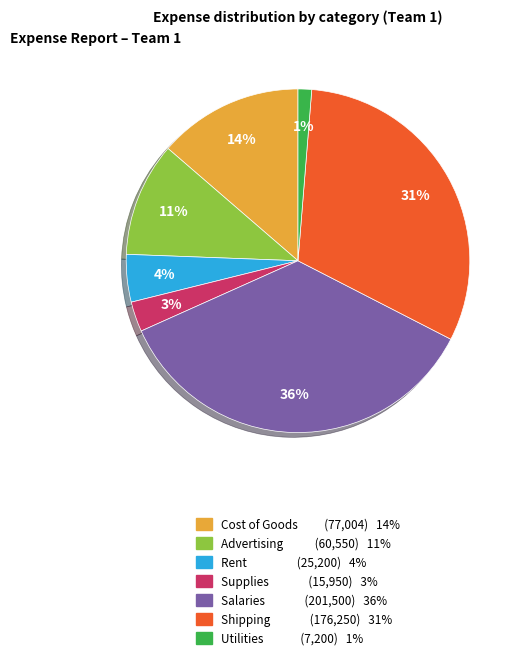

Which has a higher value, Salaries or Shipping?

Salaries